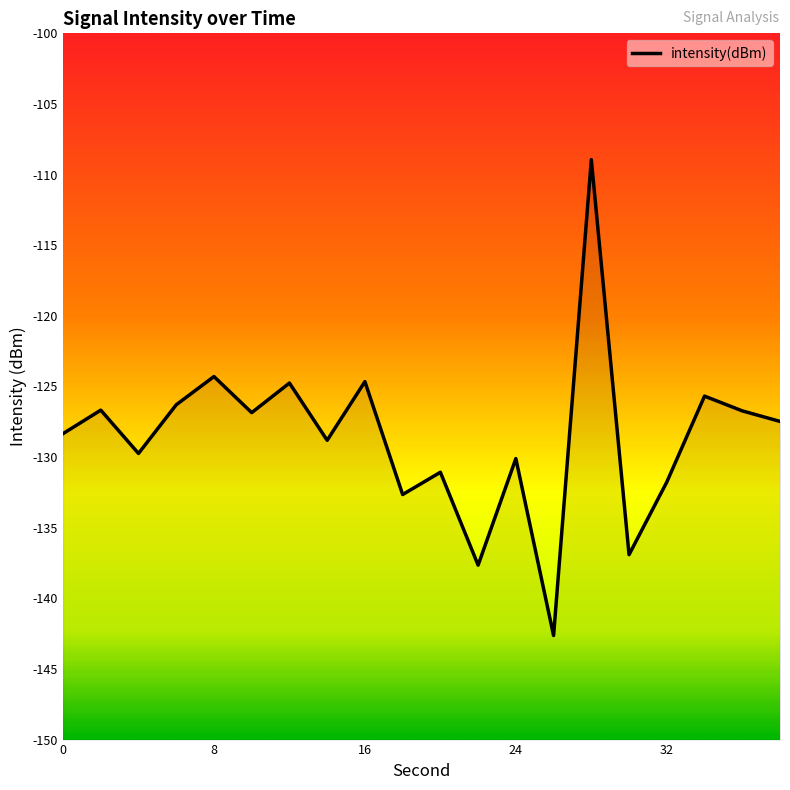

What is the change in value from 0 to 2?

+1.7